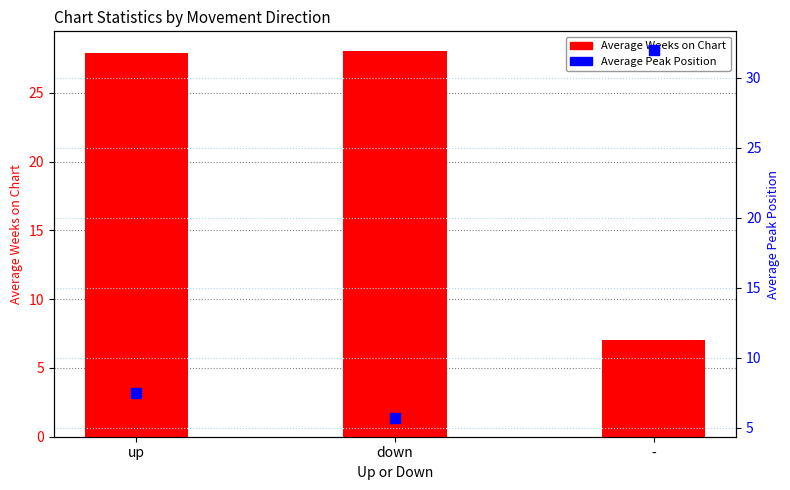

Which series has the widest spread of Y values?

Average Peak Position